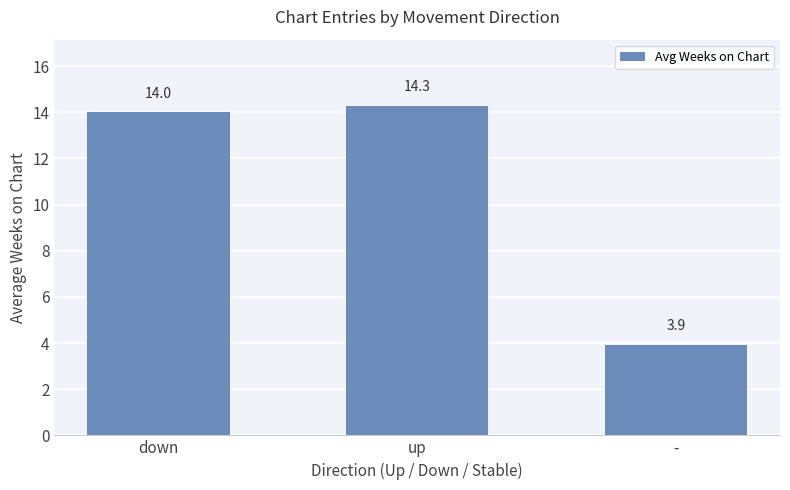

How many data points are less than 14?

1